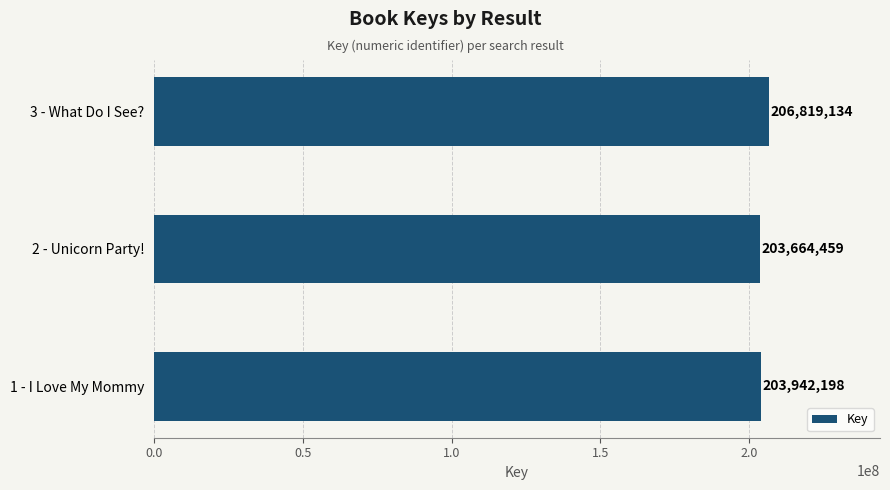

List the labels in order of value, largest first.

3 - What Do I See?, 1 - I Love My Mommy, 2 - Unicorn Party!